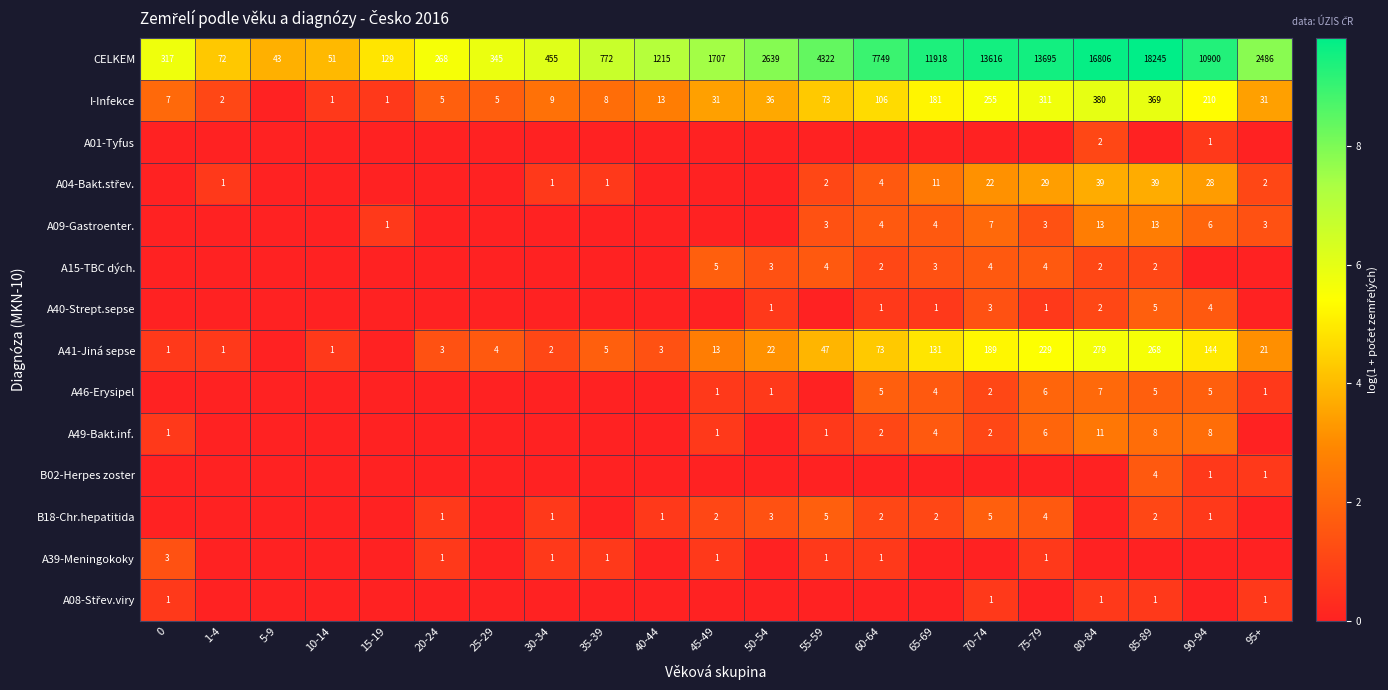

How many distinct data groups are displayed?

14